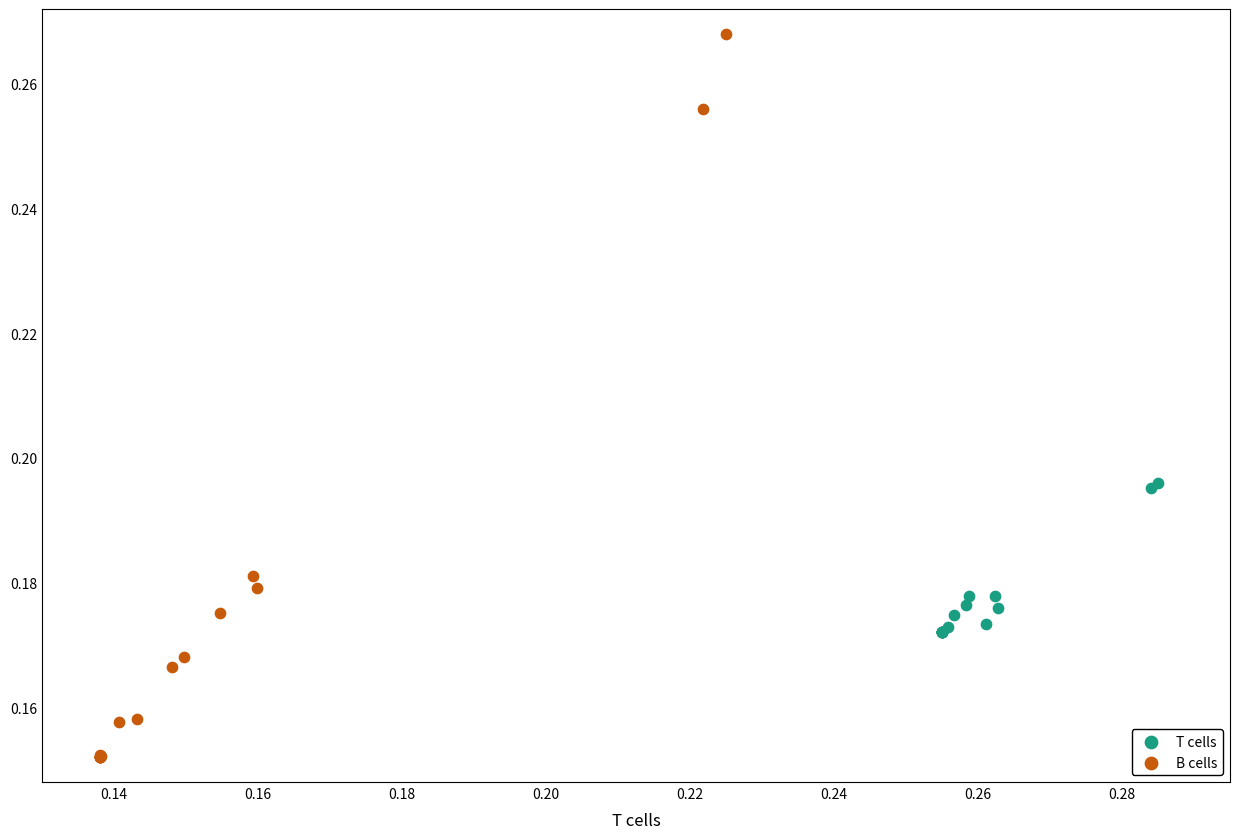

Which series reaches the maximum Y coordinate?

B cells